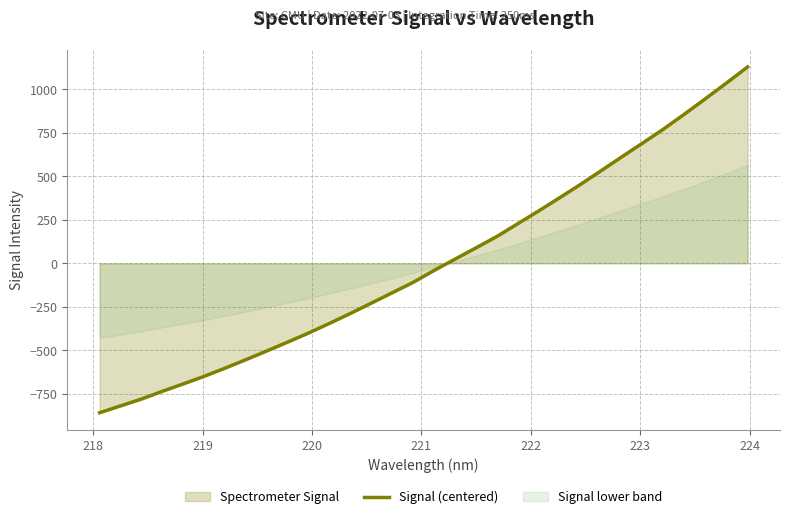

What is the maximum value shown in the chart?

1128.5